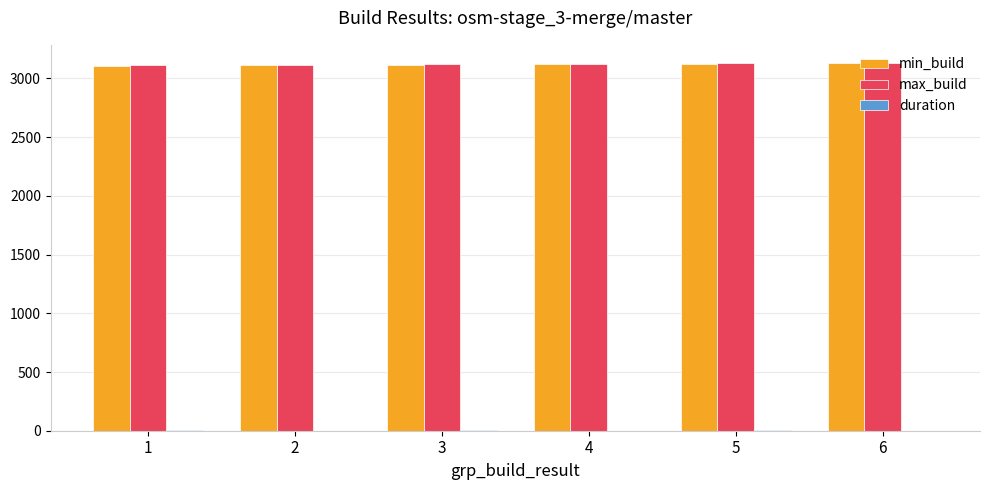

What is the maximum value shown in the chart?

3130.0